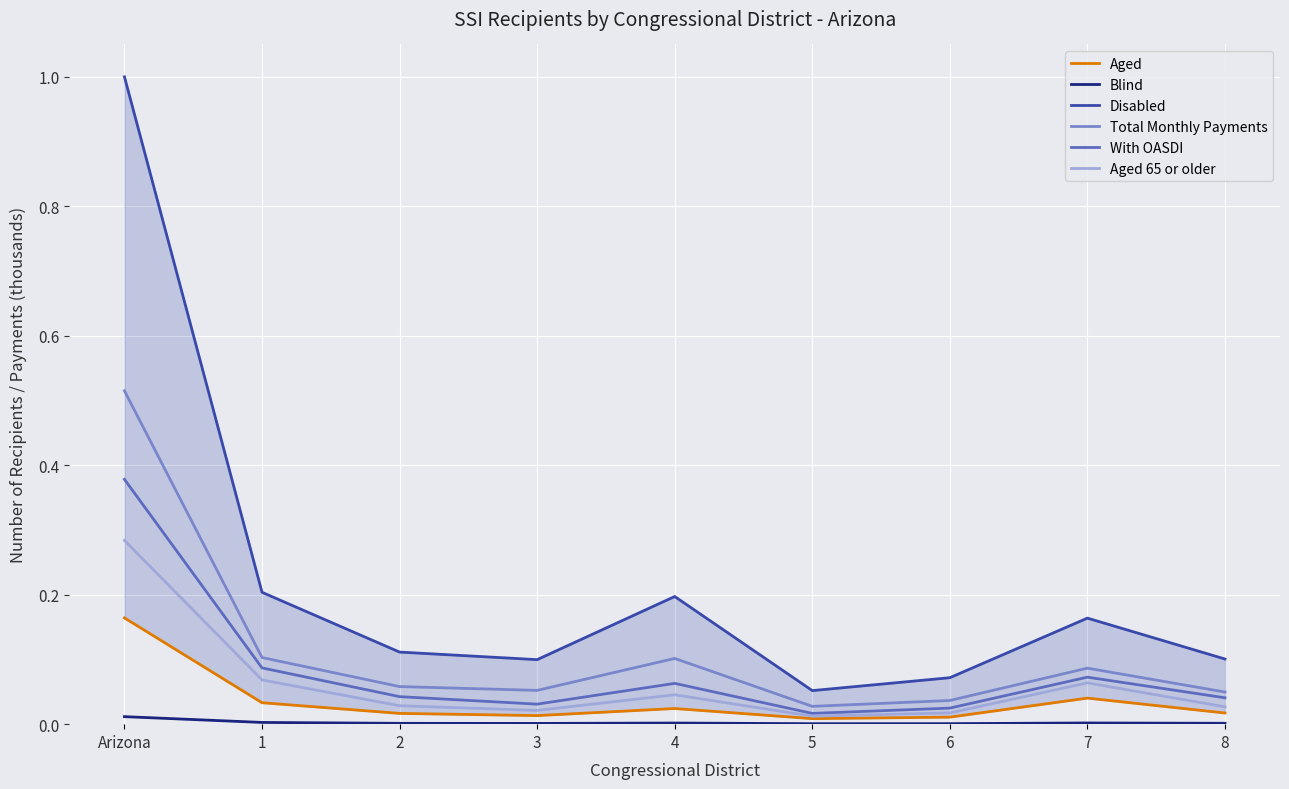

The Aged 65 or older series shows 0.3 at Arizona. True or false?

True